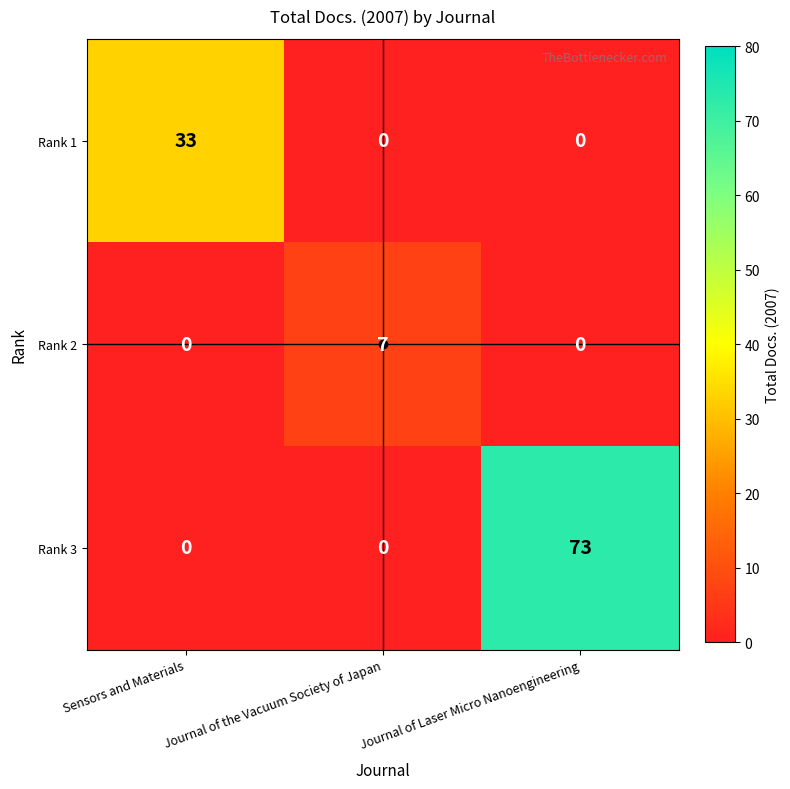

Count the number of categories in the chart.

3